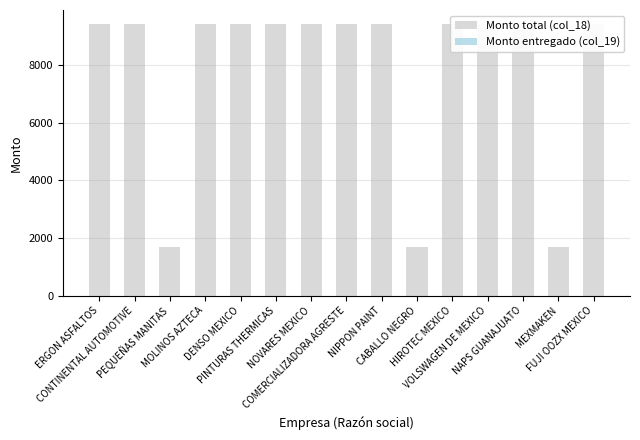

Which series changed the most between NOVARES MEXICO and HIROTEC MEXICO?

Monto total (col_18)